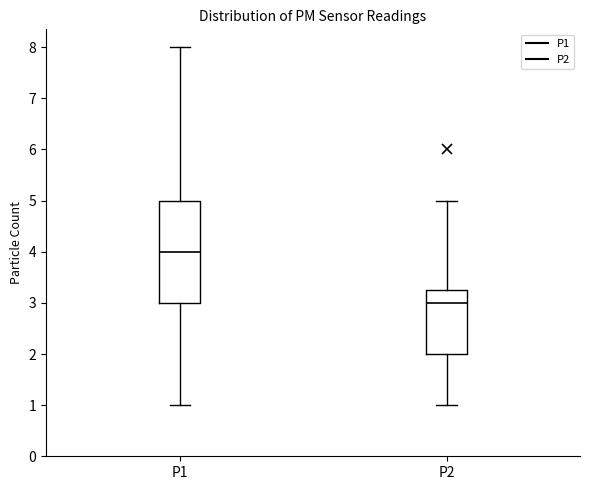

Reading left to right, read every box against the y-axis: the position of its median line, the range the box covers, and the ends of its whiskers. The values are not printed on the chart, so give them approximately, as read against the axis.

P1: median 4.0, box 3.0 to 5.0, whiskers 1.0 to 8.0
P2: median 3.0, box 2.0 to 3.3, whiskers 1.0 to 5.0